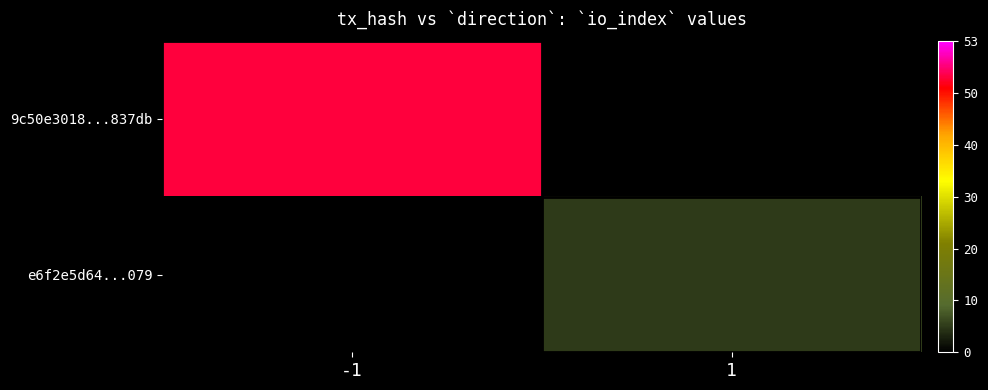

Which series has the widest spread of values?

9c50e3018...837db